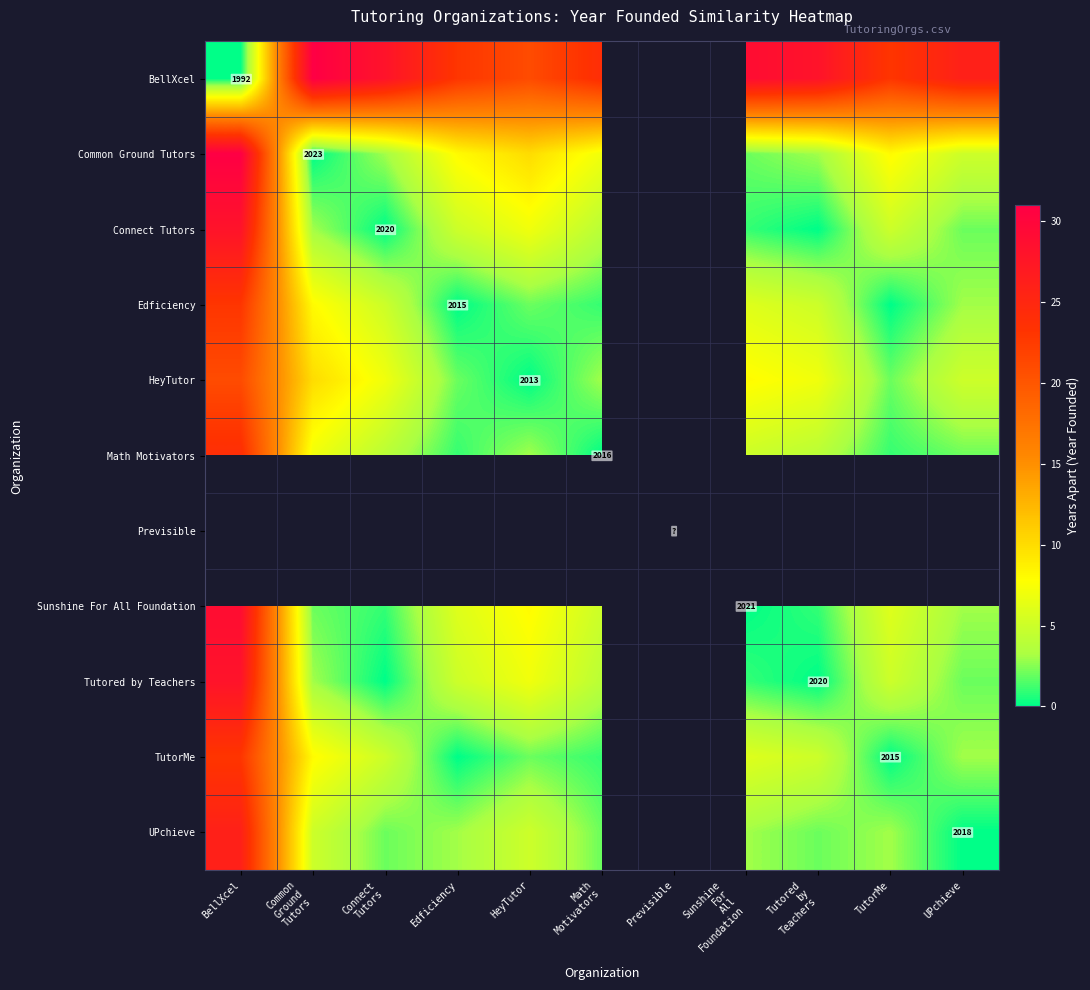

Where does the Edficiency series first go above 5?

BellXcel